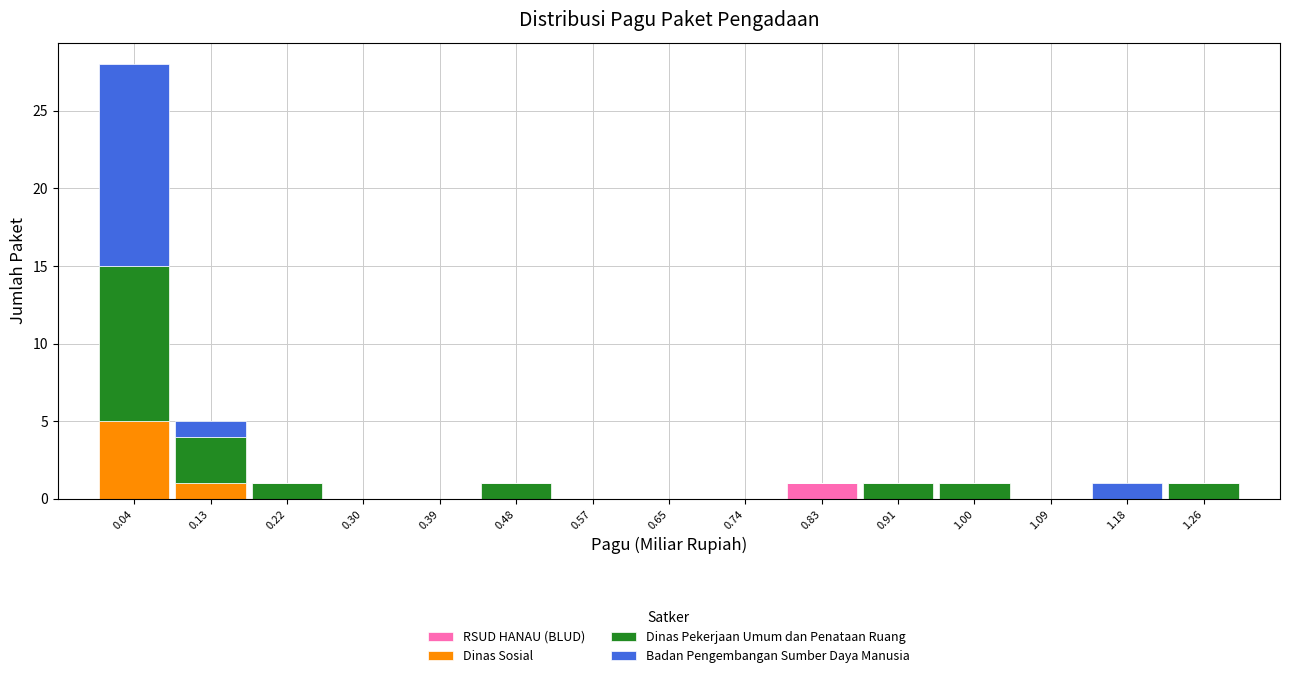

What is the total height of the stacked bar covering 0.78 to 0.87 on the x-axis? Neither the bar edges nor the heights are printed on the chart, so give them approximately, as read against the axes.

1